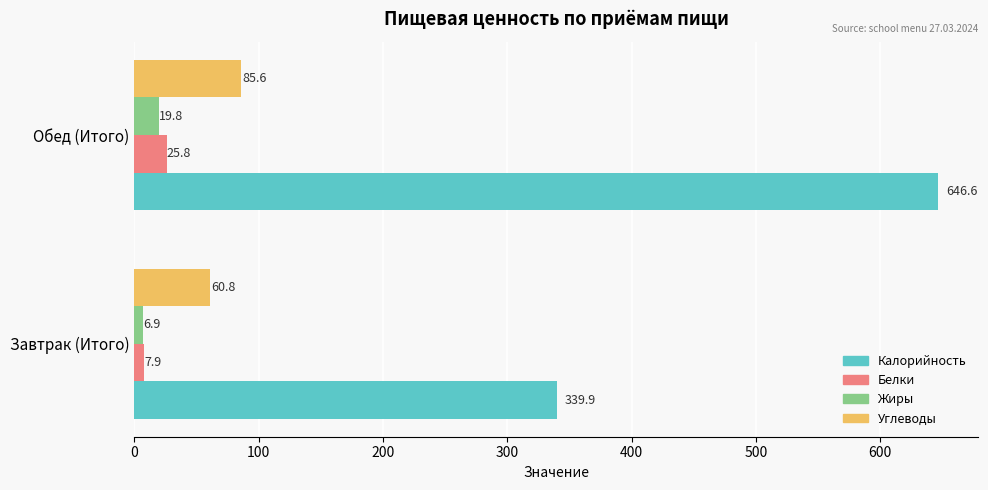

Is the value of Калорийность at Завтрак (Итого) greater than the value of Углеводы at Завтрак (Итого)?

Yes